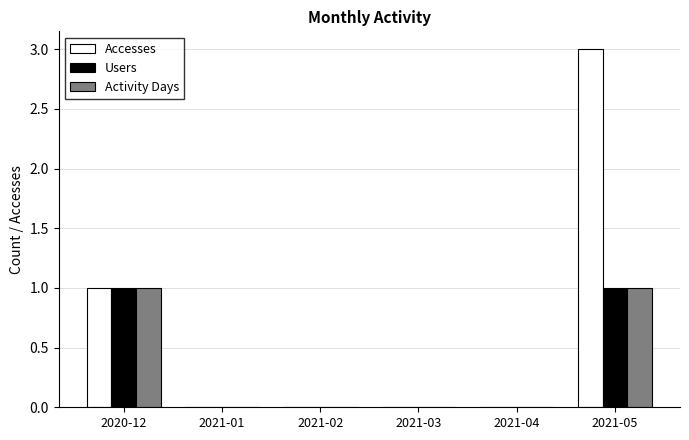

How many categories are shown in the chart?

6